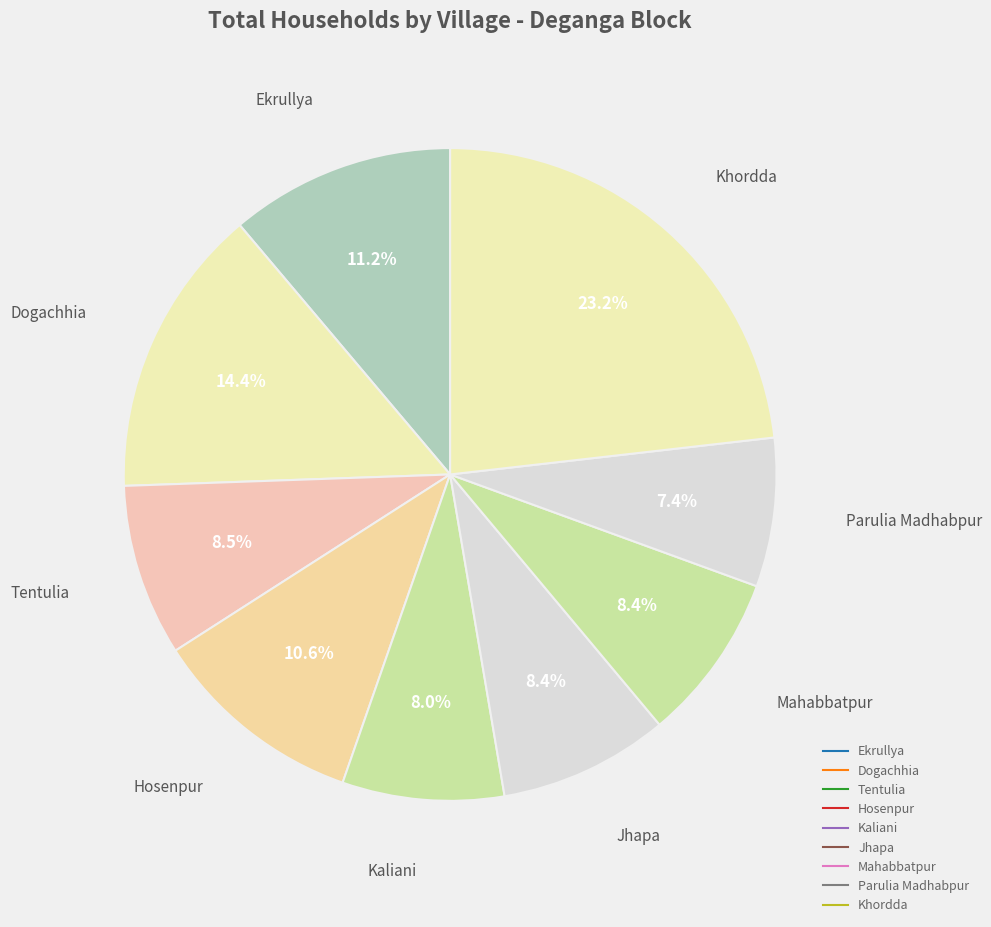

What portion of the pie excludes Hosenpur?

89.4%